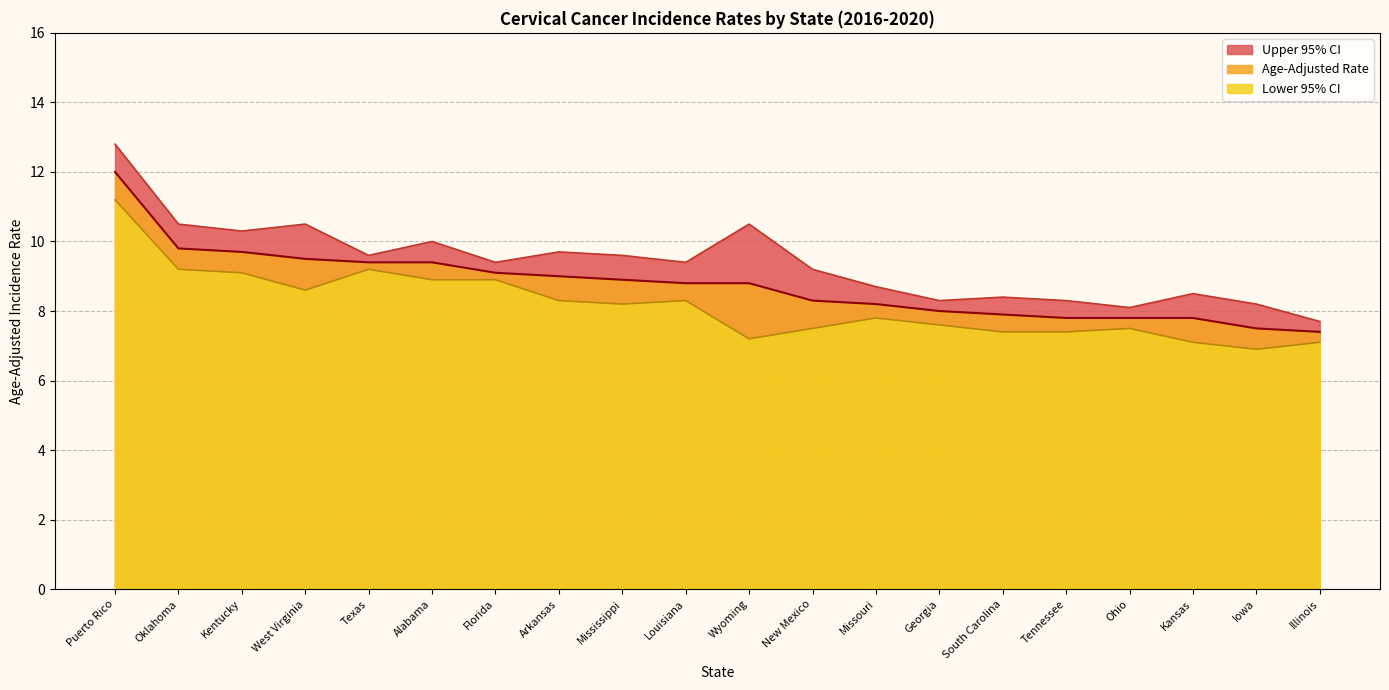

True or false: Lower 95% CI has more than 0 points higher than both neighbors.

True